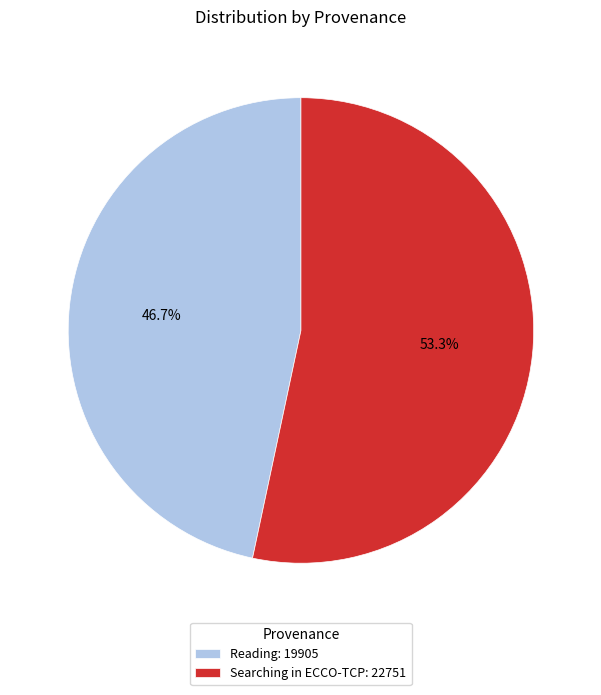

To the nearest percent, what percentage of the pie is Searching in ECCO-TCP?

53%